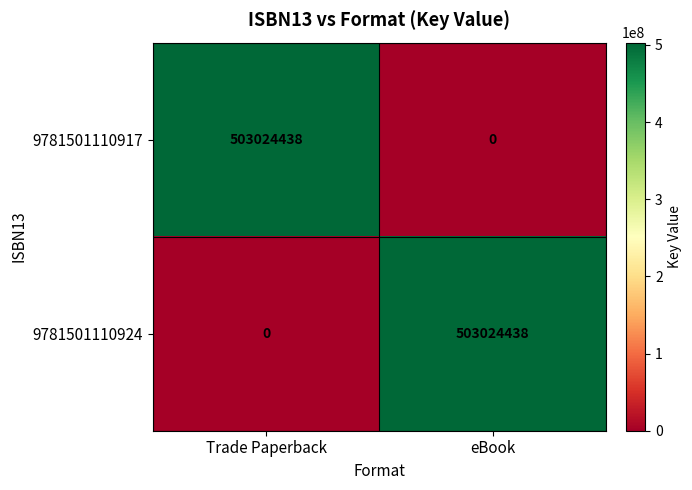

At eBook, list the series in order from largest to smallest.

9781501110924, 9781501110917